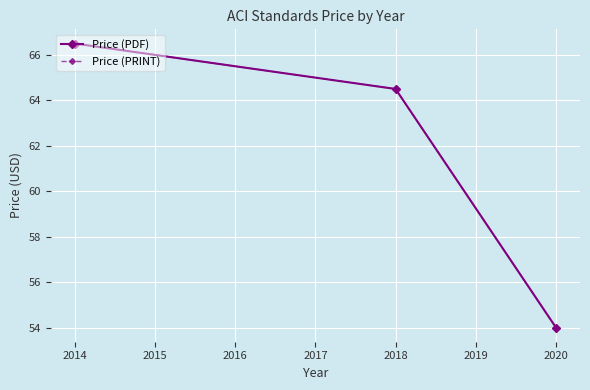

What is the difference between the maximum and minimum values in the Price (PRINT) series?

12.5